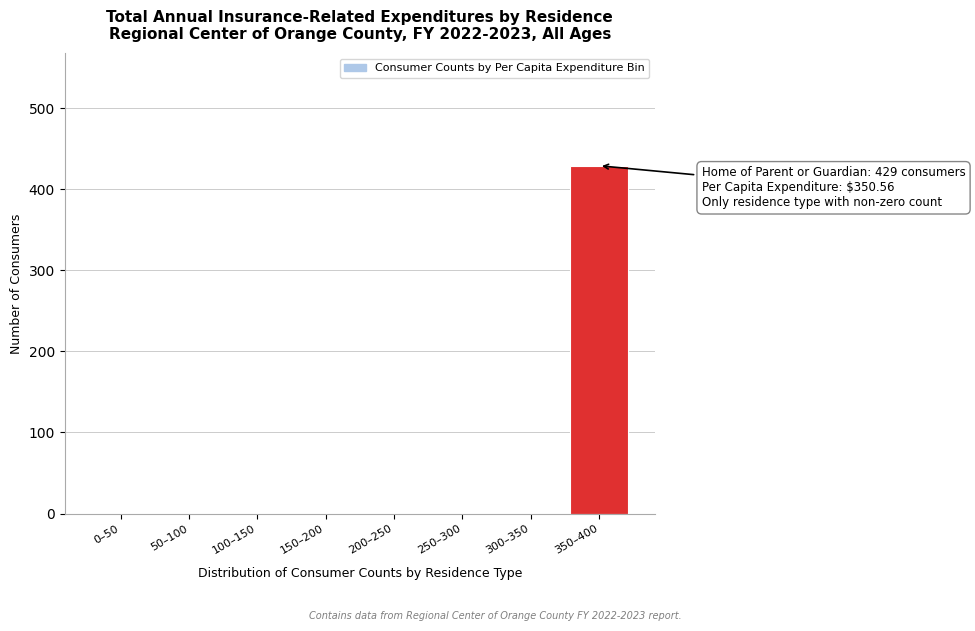

Reading left to right, transcribe all the data shown in this chart.

0–50=0	50–100=0	100–150=0	150–200=0	200–250=0	250–300=0	300–350=0	350–400=429